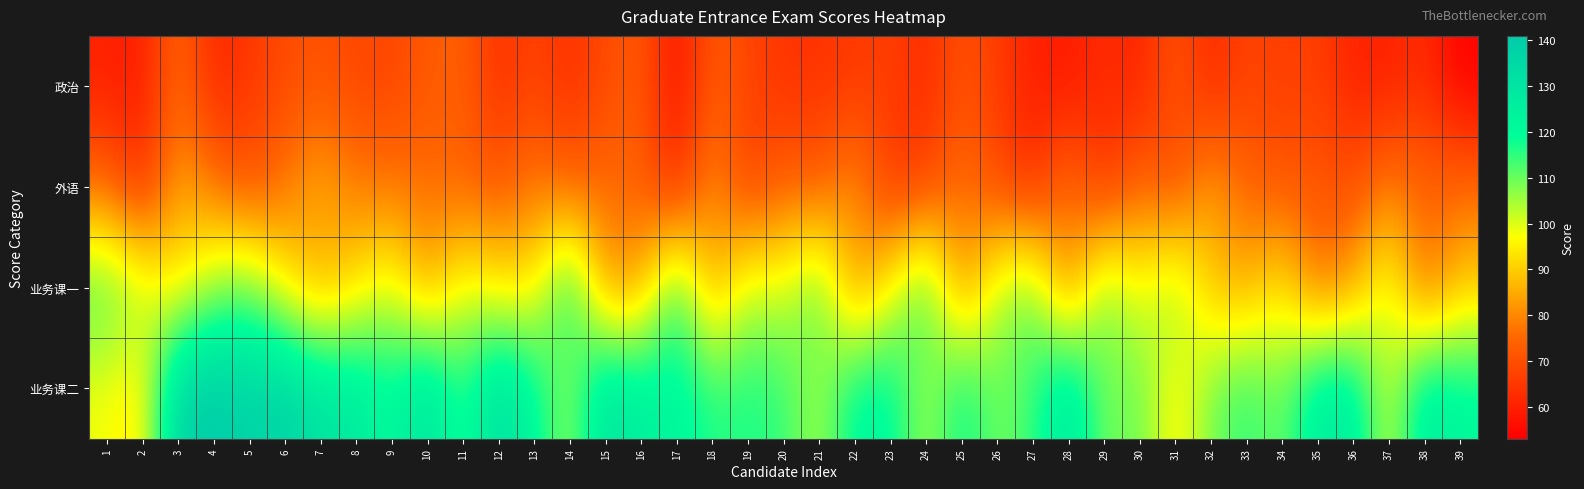

Which category has the lowest value across all series?

39